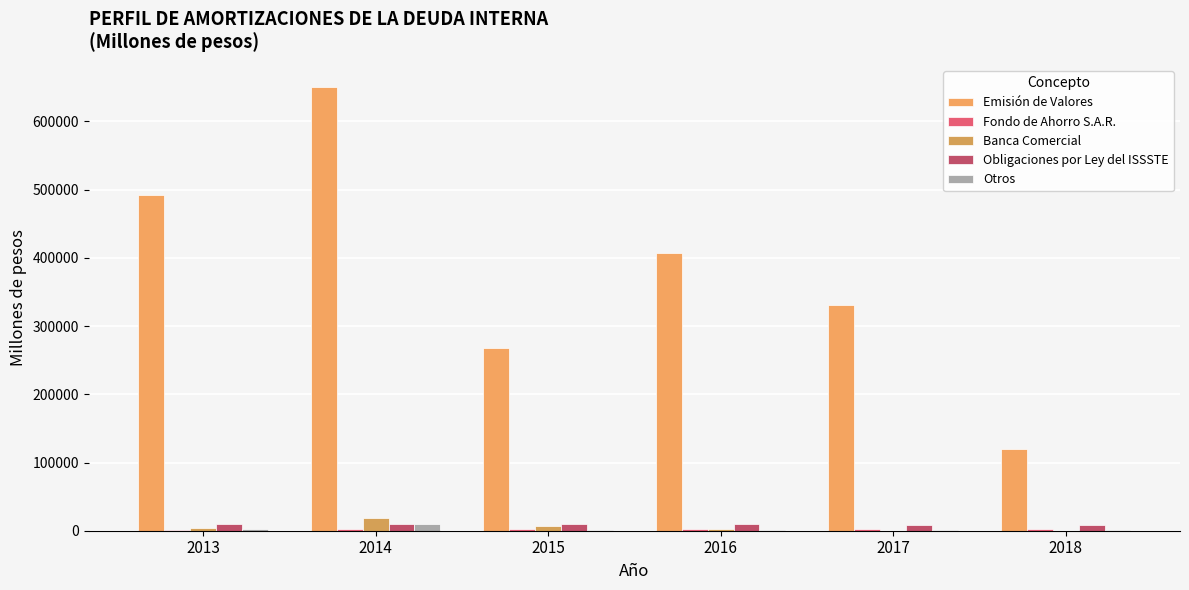

Count the number of data series in this chart.

5